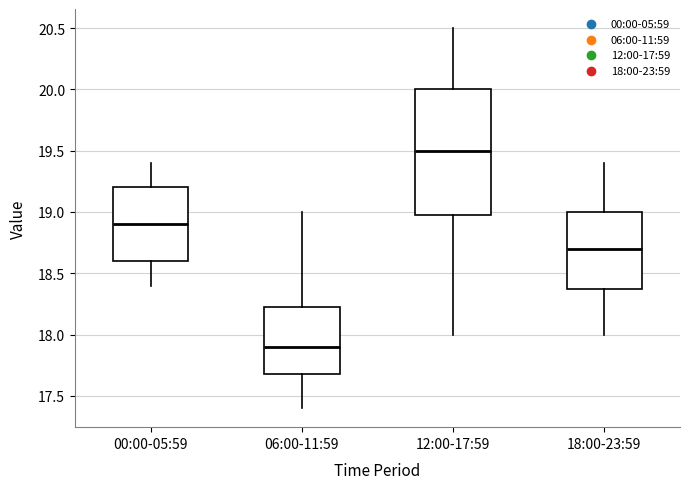

Where does the upper whisker of the box for 12:00-17:59 end on the y-axis? The values are not printed on the chart, so give them approximately, as read against the axis.

20.50